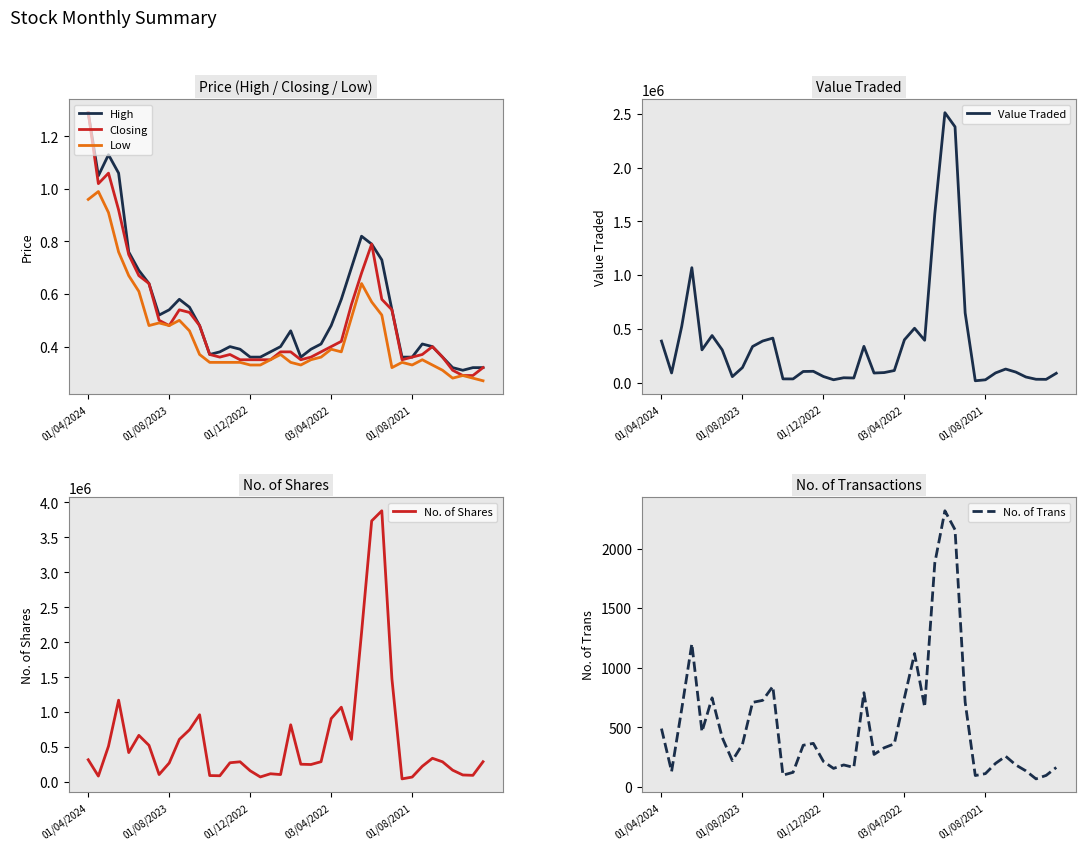

Is it true that Closing equals 0.6 at 01/08/2021?

False